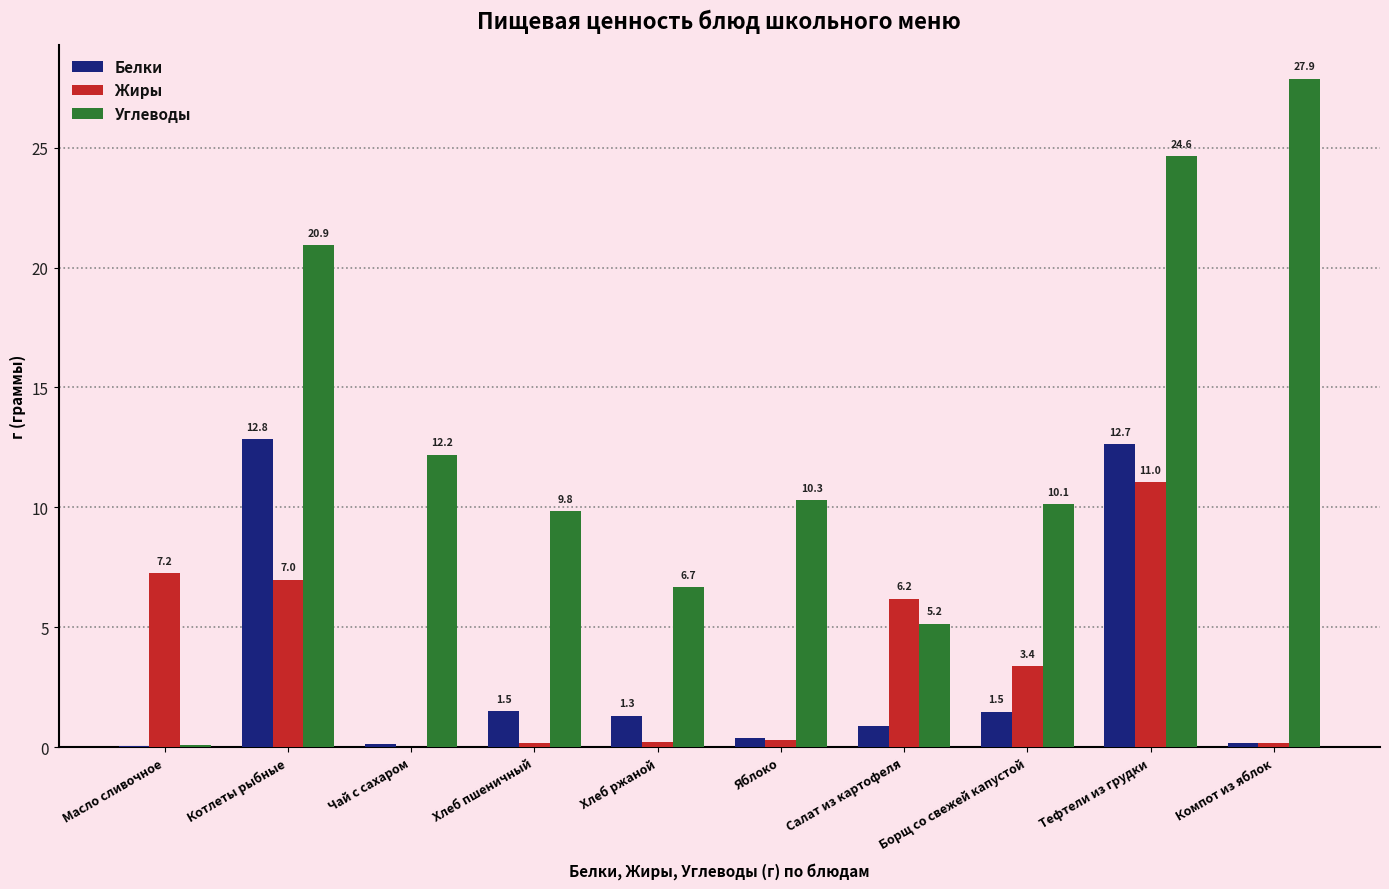

What is the sum of all Жиры values?

35.8